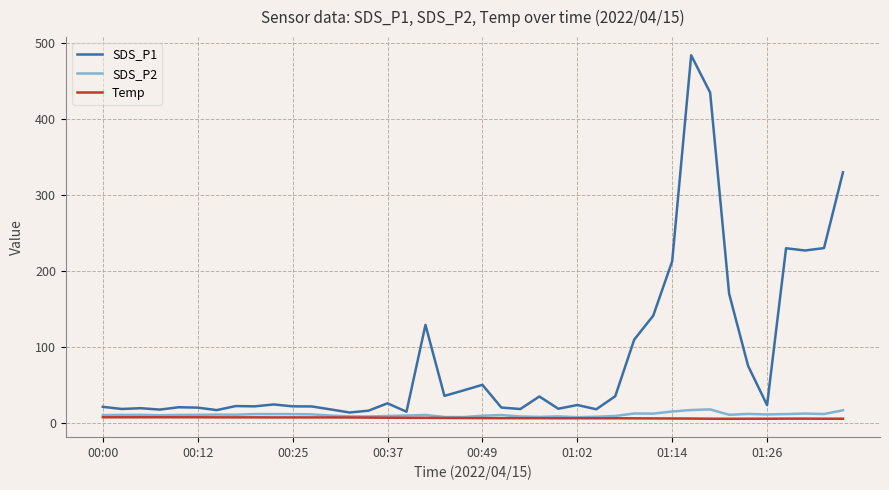

Which series has the largest range (max minus min)?

SDS_P1